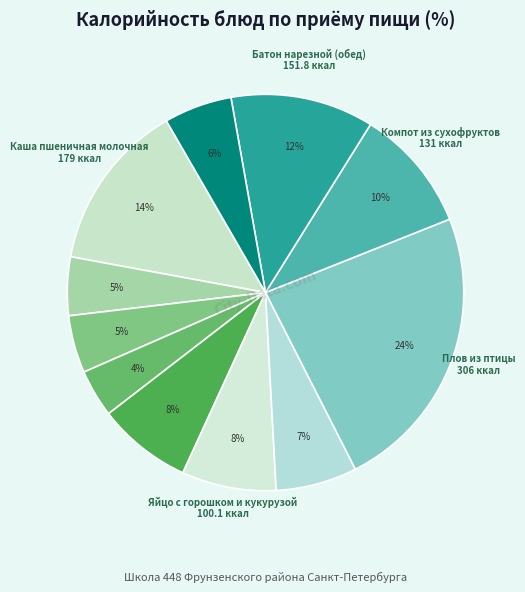

How many slices are in this pie chart?

11